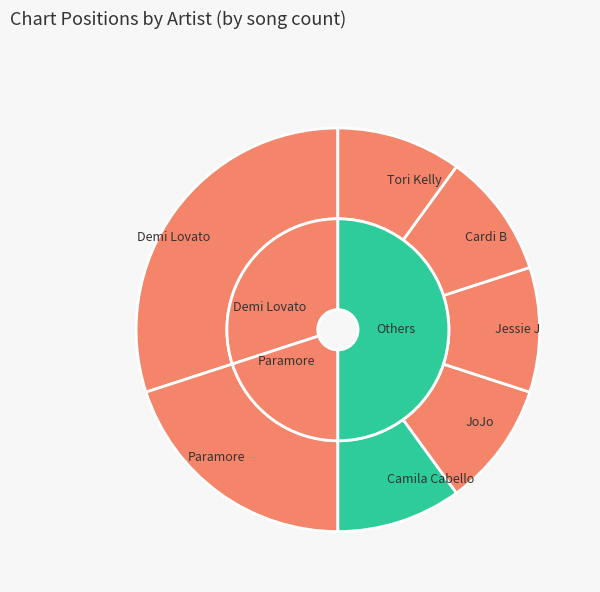

Does Cardi B represent more than half of the total?

No